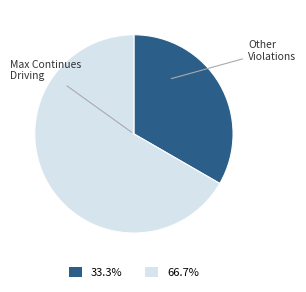

Which slice is the largest?

Max Continues Driving